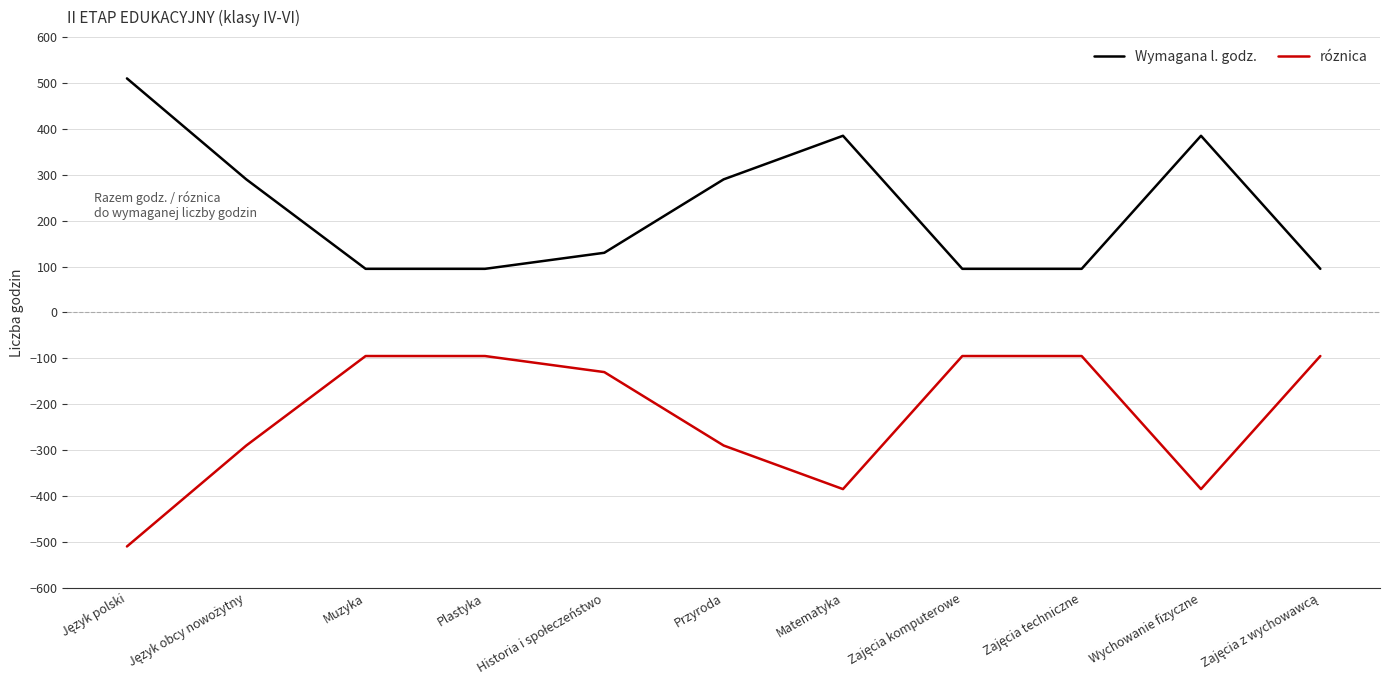

The Wymagana l. godz. series shows 385 at Wychowanie fizyczne. True or false?

True